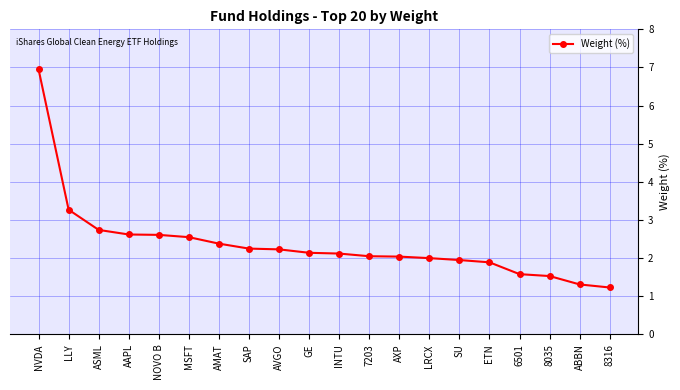

True or false: the data shows 3.2 at ETN.

False